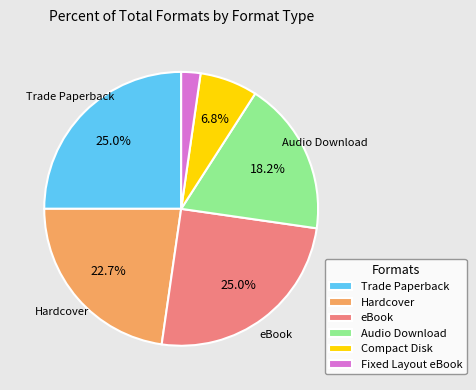

To the nearest percent, what portion does eBook represent?

25%